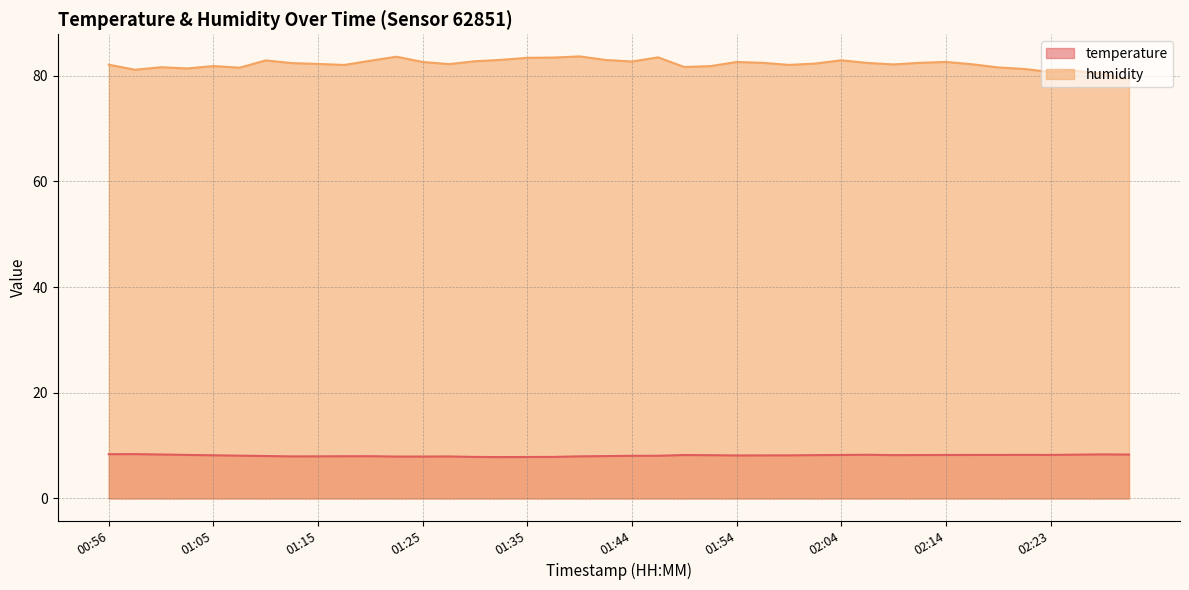

Which series has the largest range (max minus min)?

humidity